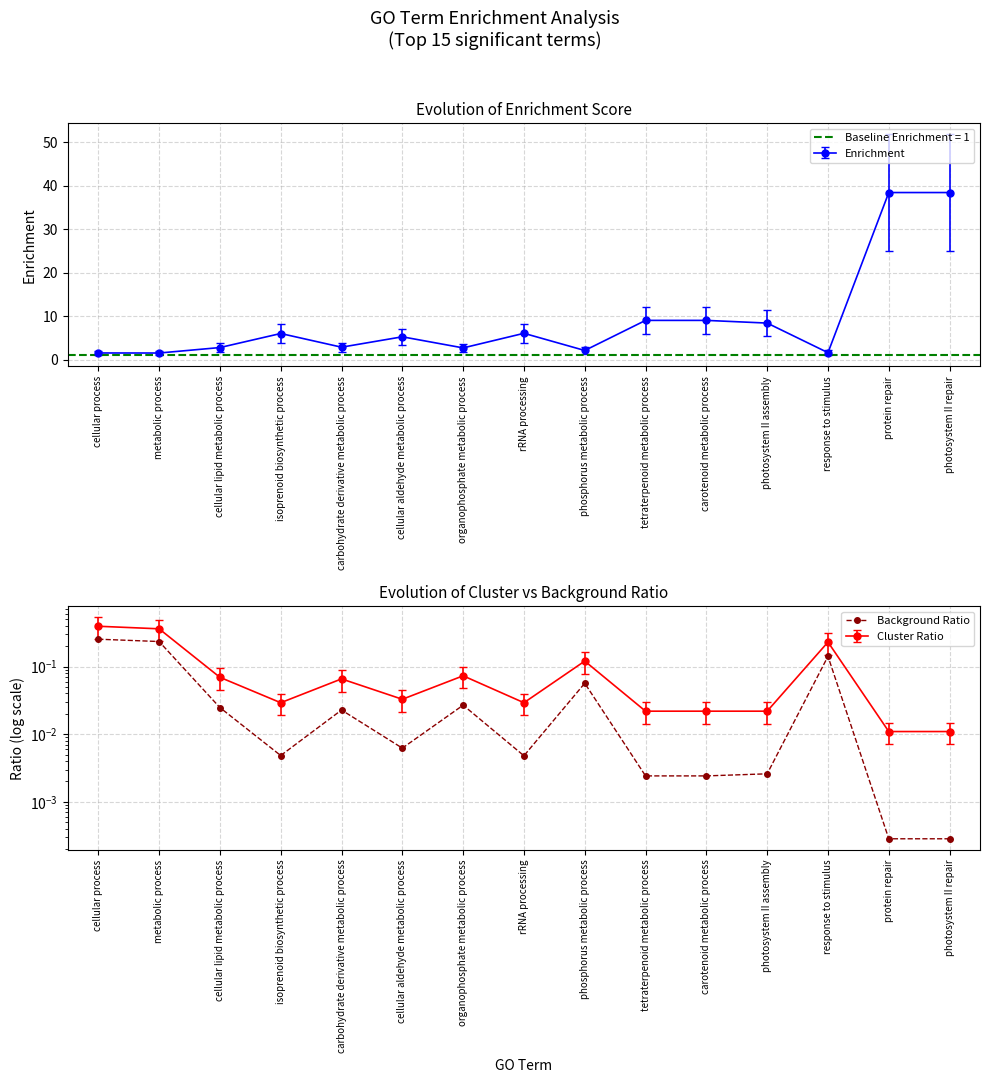

What is the difference between the second highest and minimum values?

0.2